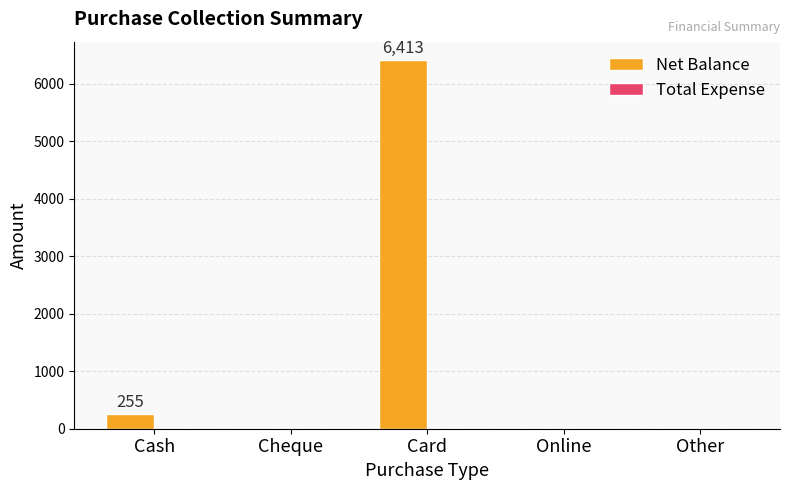

Reading left to right, extract all data points from this chart.

Cash=255	Cheque=0	Card=6413	Online=0	Other=0